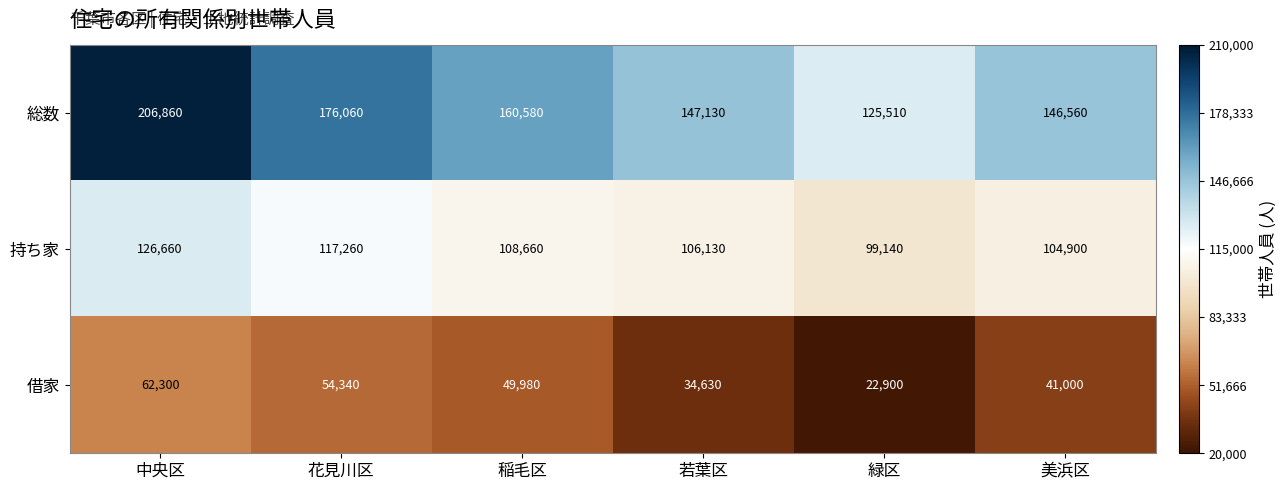

Reading right to left, transcribe all the data shown in this chart.

総数: 146560	125510	147130	160580	176060	206860
持ち家: 104900	99140	106130	108660	117260	126660
借家: 41000	22900	34630	49980	54340	62300